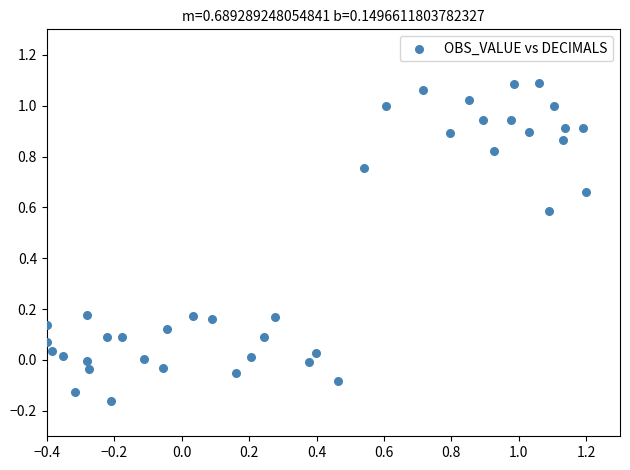

What is the range of Y values (max minus min)?

1.2